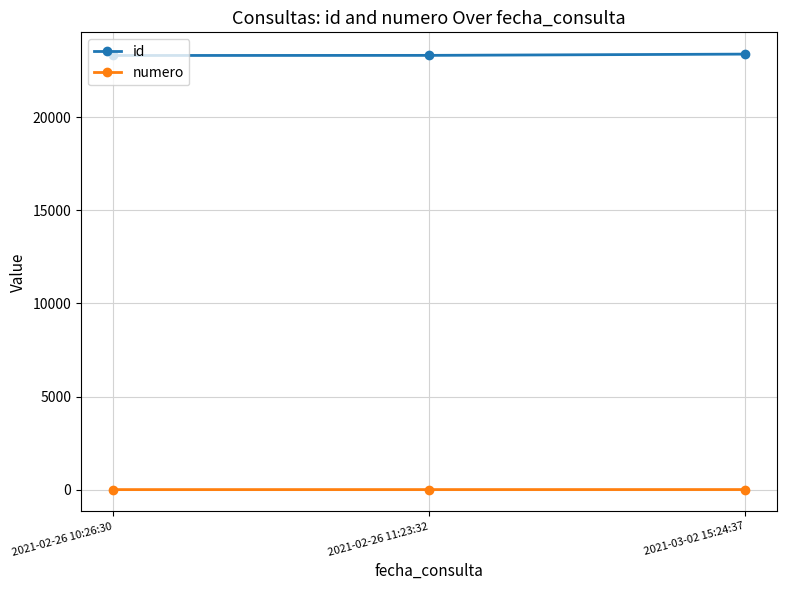

How many lines are shown in the chart?

2